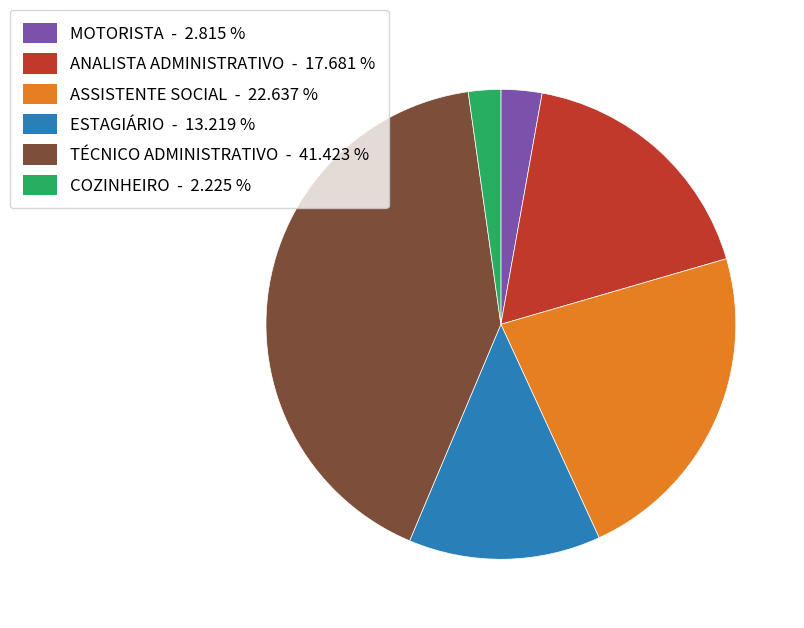

Is the sum of MOTORISTA and COZINHEIRO greater than half?

No